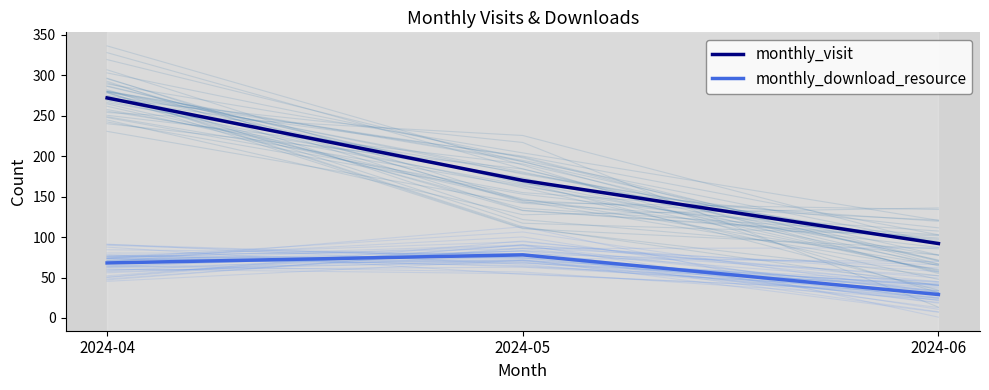

What is the value of the monthly_download_resource point at the 3rd from the left?

29